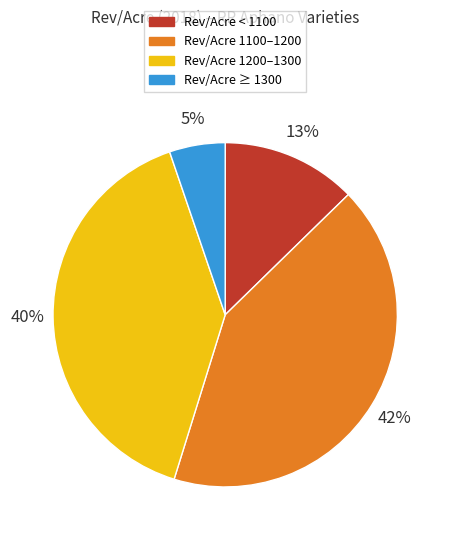

To the nearest percent, what percentage of the pie is Rev/Acre 1200–1300?

40%